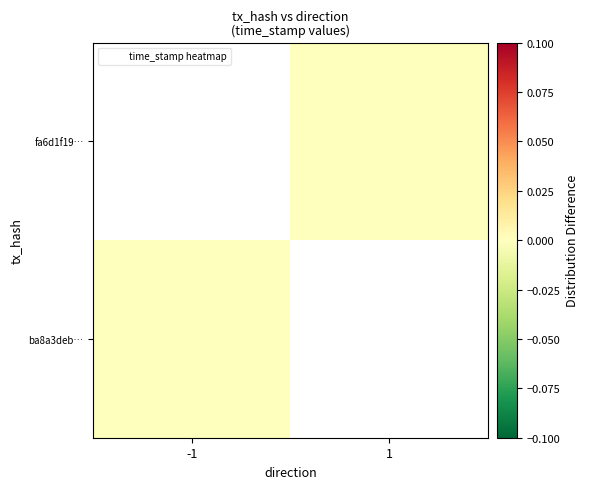

Rank the categories by ba8a3deb… value from highest to lowest.

-1, 1